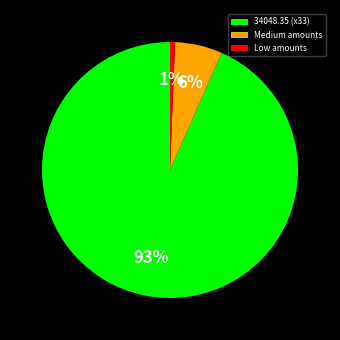

Which category has the biggest portion of the pie?

34048.35 (x33)